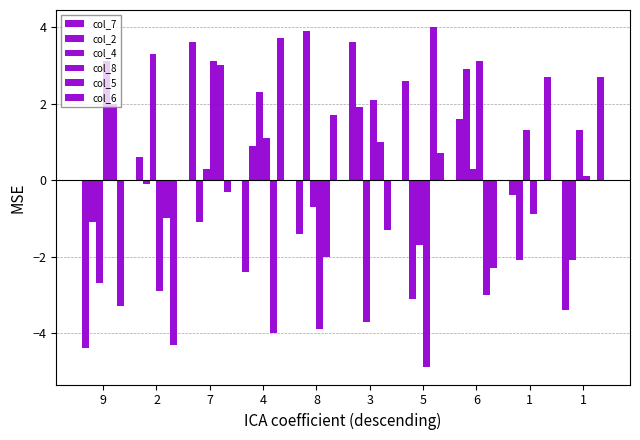

Rank the series by their maximum value, from lowest to highest.

col_8, col_4, col_7, col_6, col_2, col_5